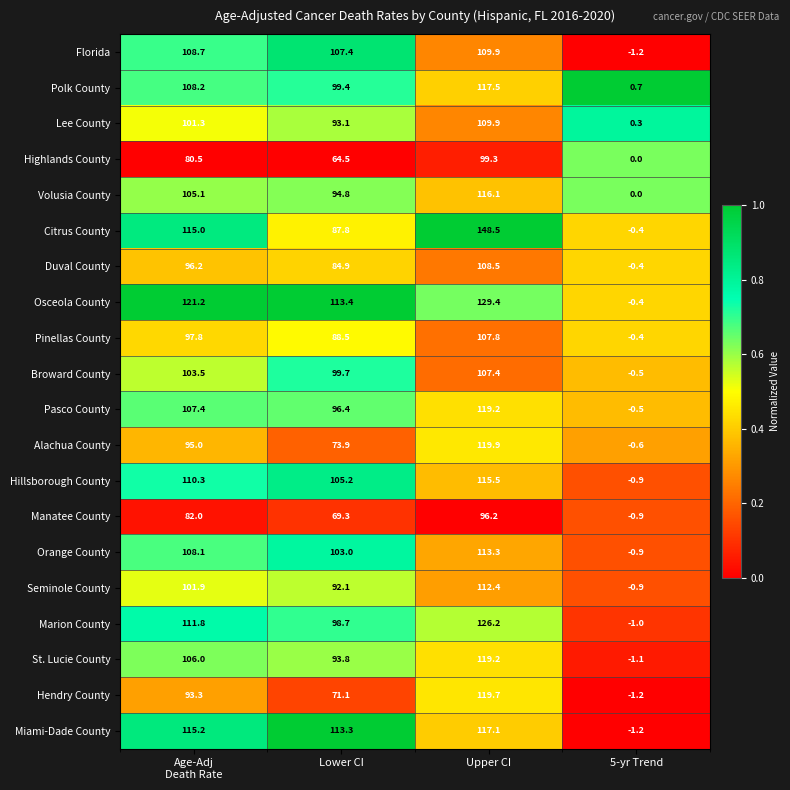

The Orange County series shows 32.5 at Upper CI. True or false?

False